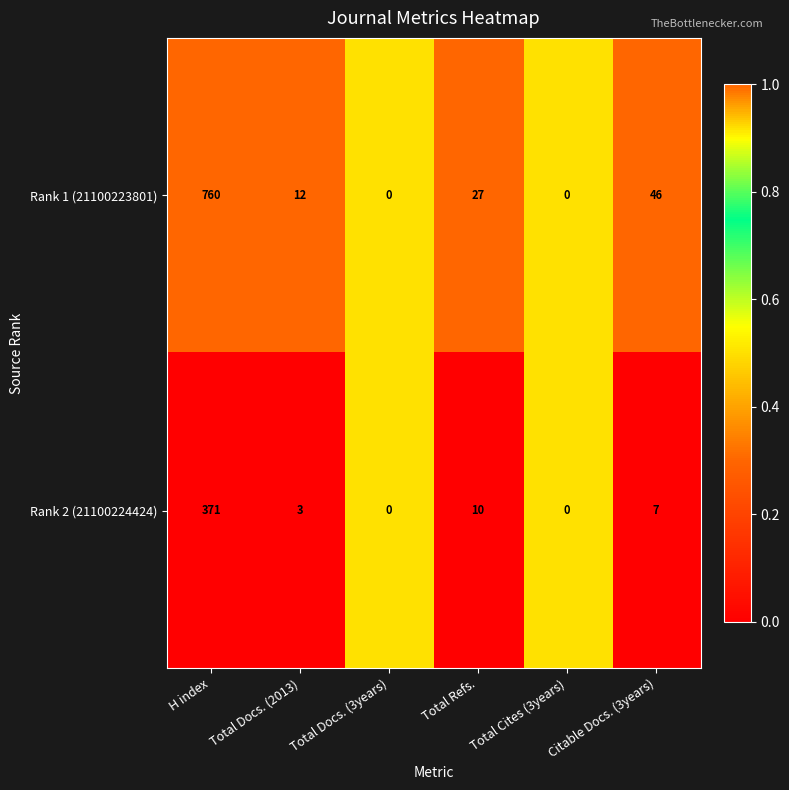

What is the greatest value displayed?

760